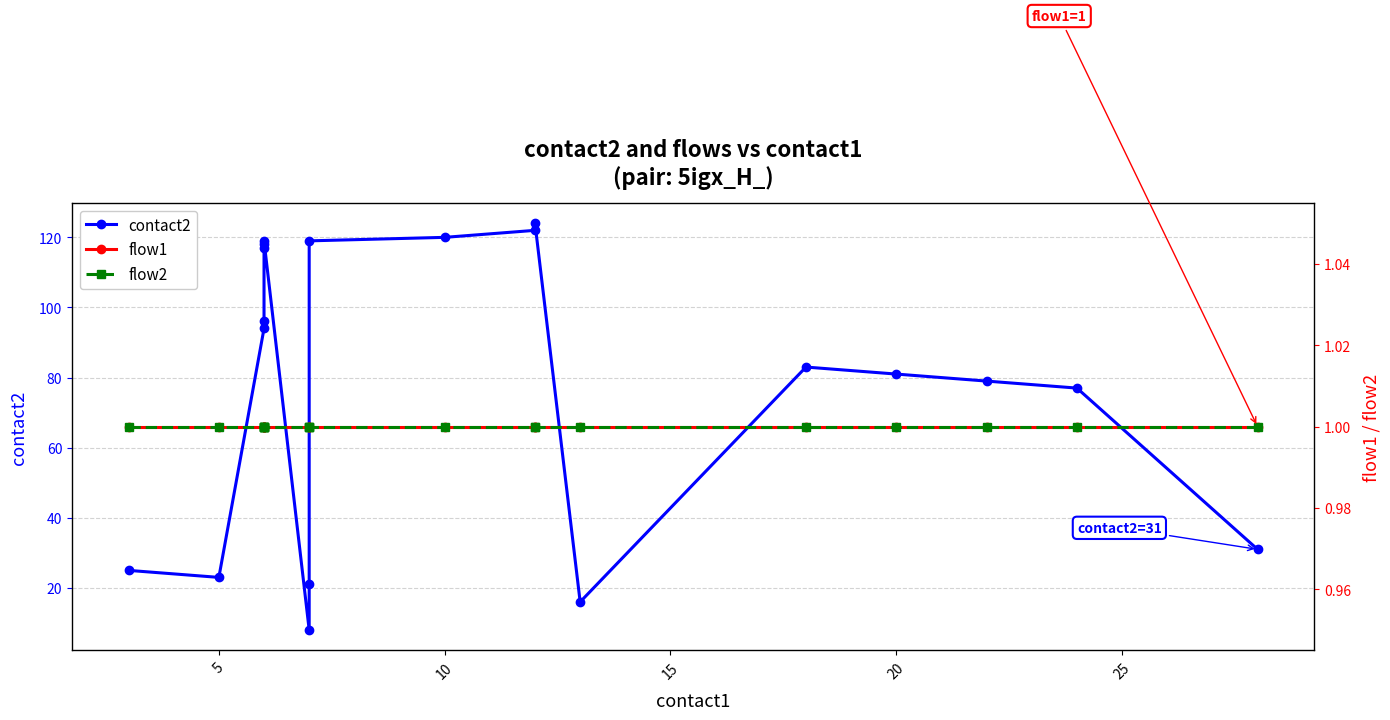

True or false: contact2 and flow1 intersect in this chart.

False